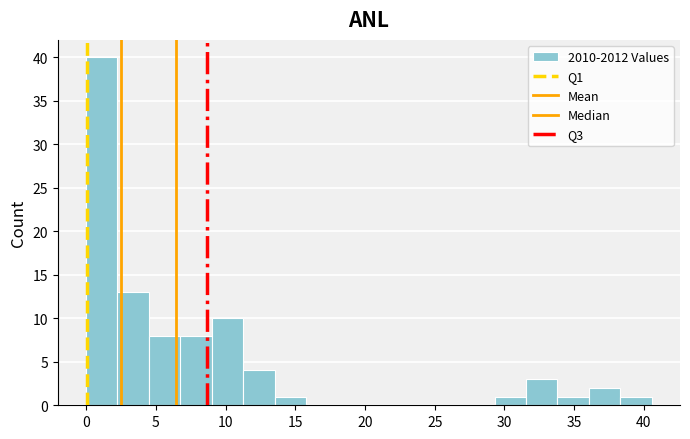

Which range on the x-axis has the tallest bar?

0.0 to 2.5